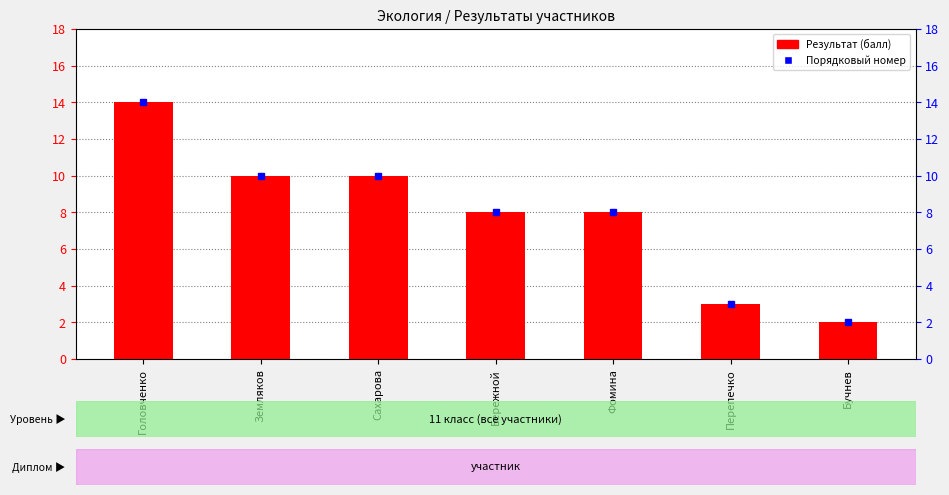

True or false: the data shows 6 at Сахарова.

False